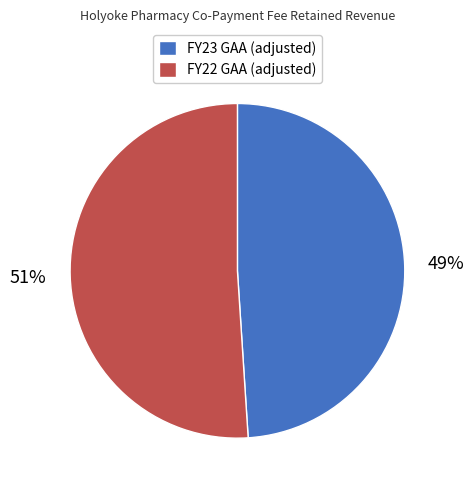

True or false: FY23 GAA (adjusted) accounts for 59% of the total.

False